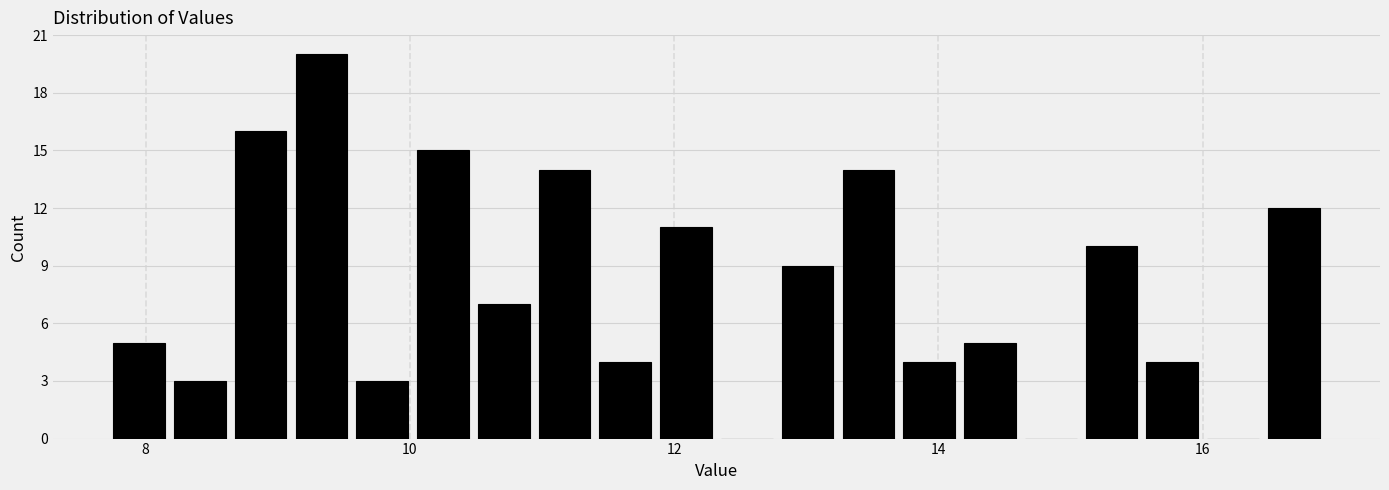

Read against the x-axis, roughly where is the centre of the tallest bar?

9.4